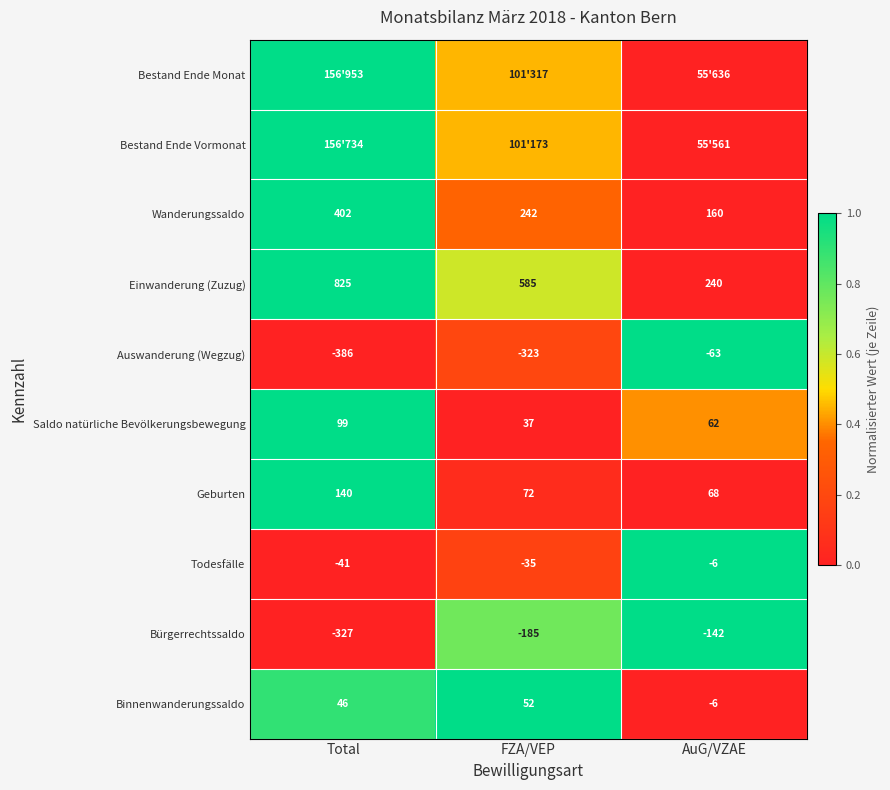

Is the value of Bürgerrechtssaldo at AuG/VZAE greater than the value of Einwanderung (Zuzug) at AuG/VZAE?

No